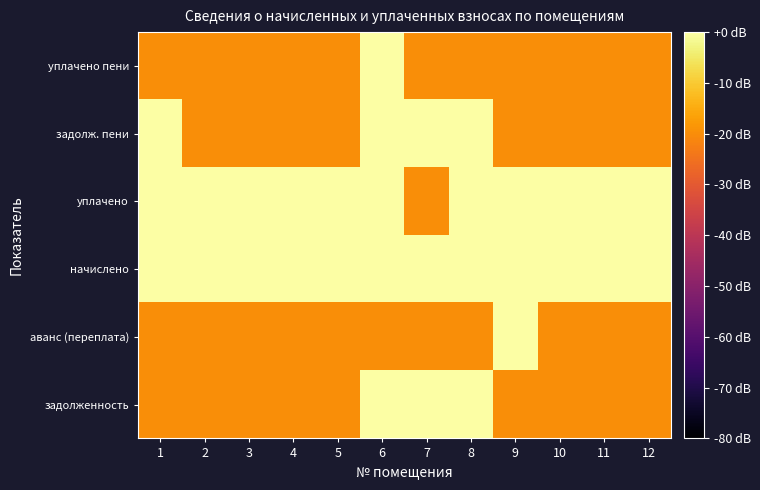

How many data points does each series have?

12